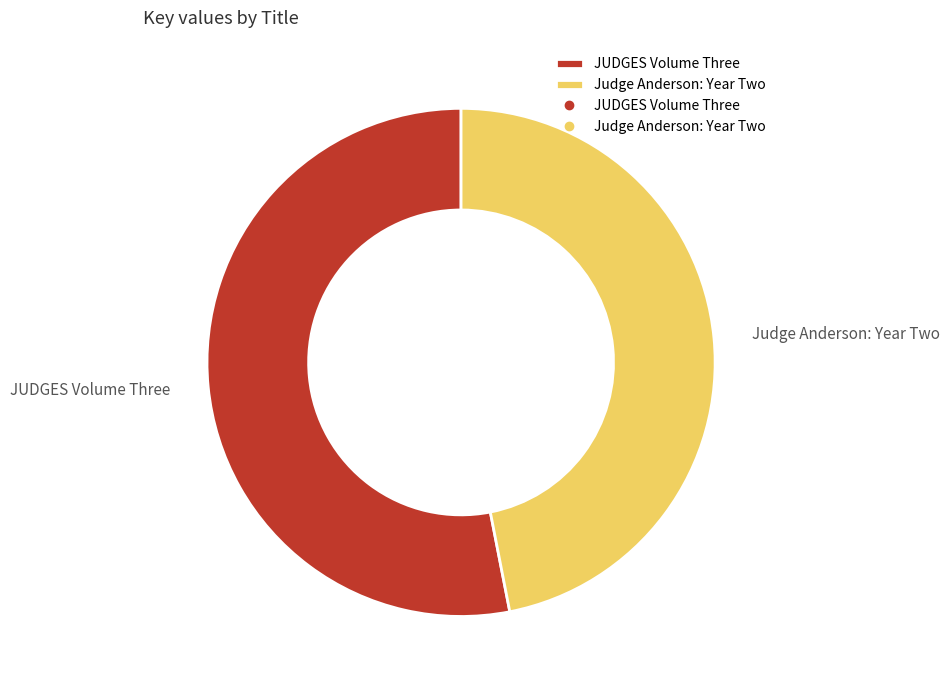

Which category has the biggest portion of the pie?

JUDGES Volume Three